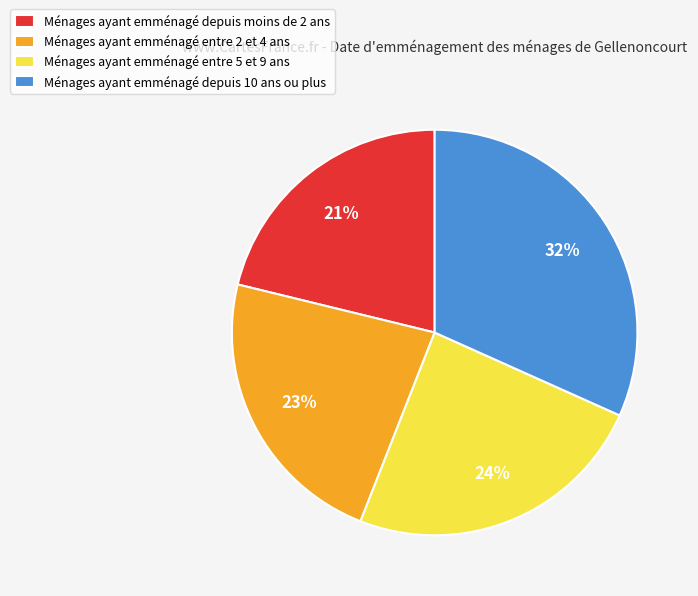

What is the smallest slice in the pie chart?

Ménages ayant emménagé depuis moins de 2 ans